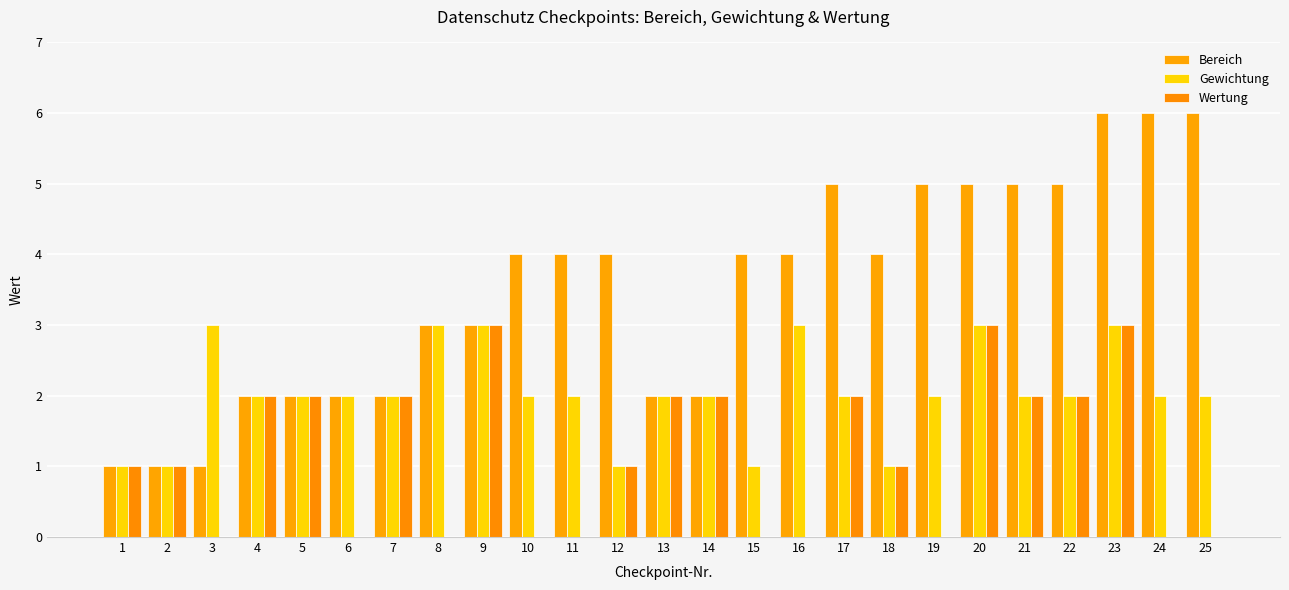

How many series are shown in this chart?

3